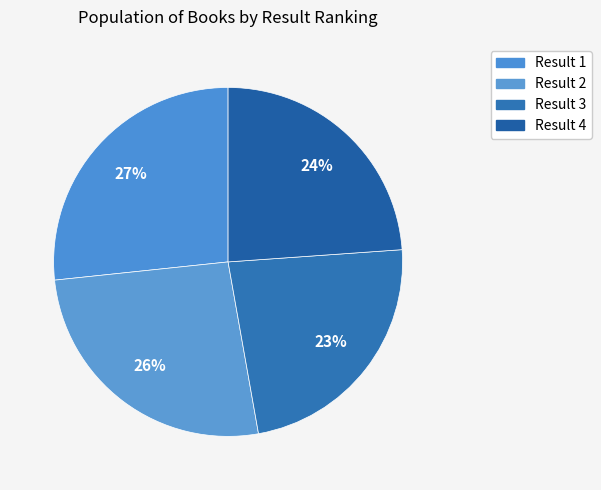

Which category has the biggest portion of the pie?

Result 1